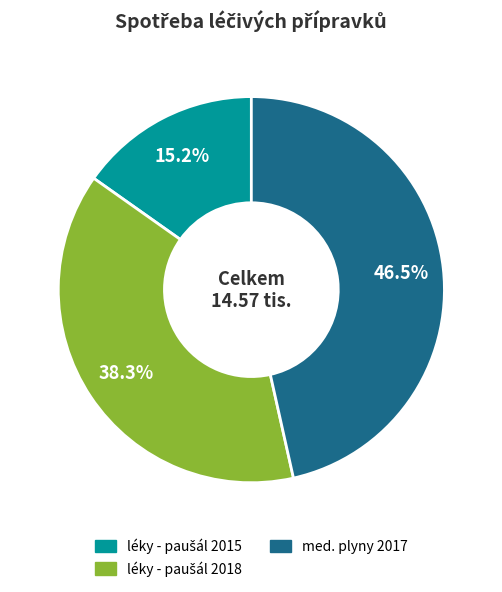

Does any single category account for the majority?

No